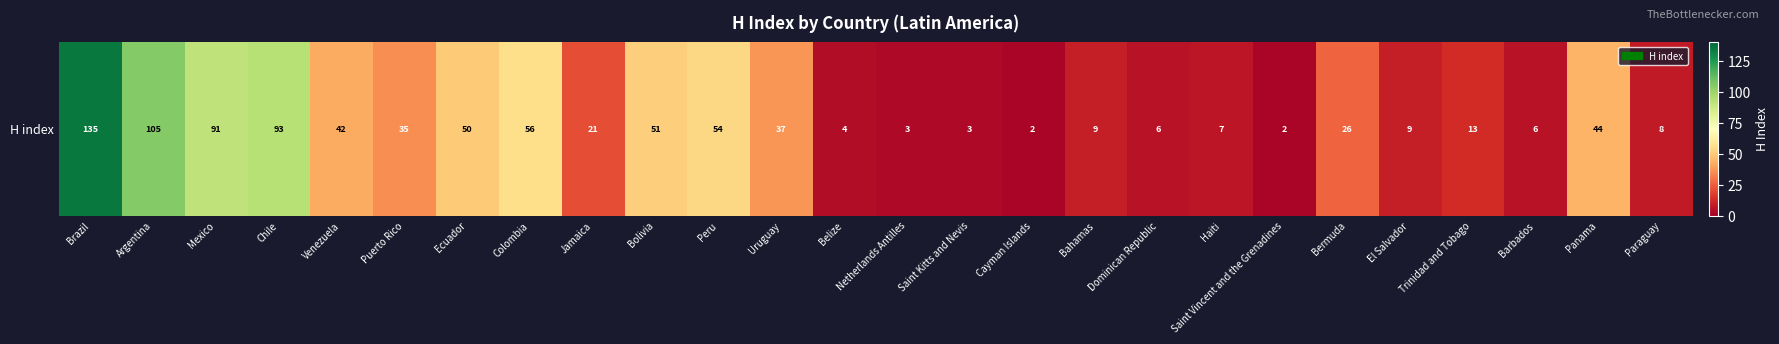

What is the difference between the maximum and minimum values?

133